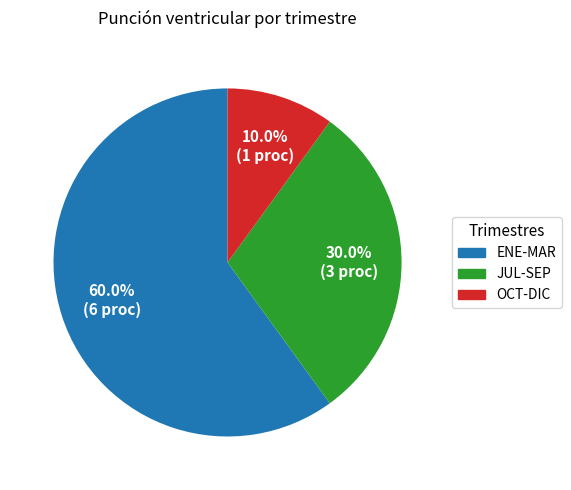

Does any single category account for the majority?

Yes